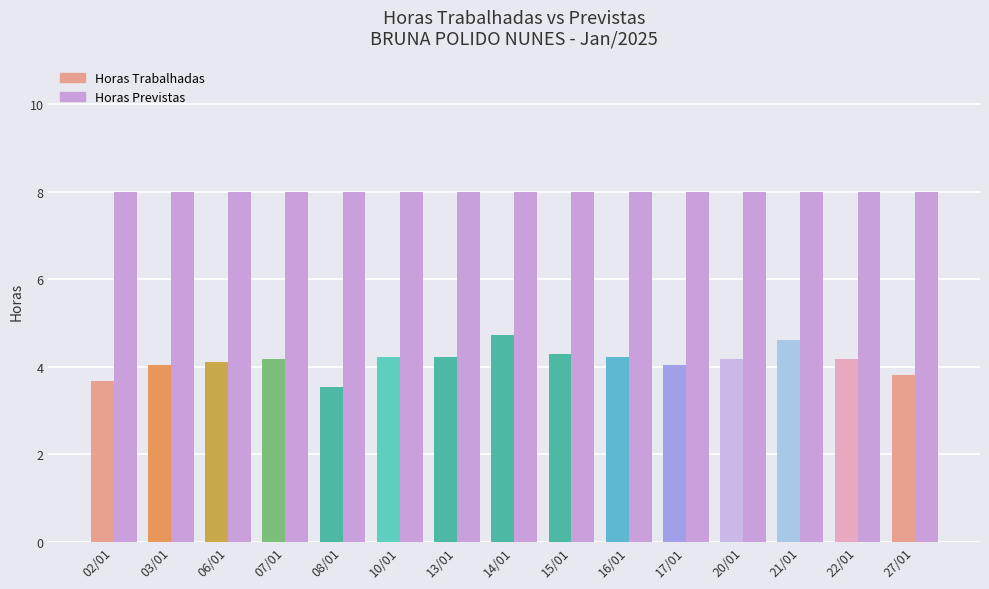

Which category has the highest value in the Horas Trabalhadas series?

14/01